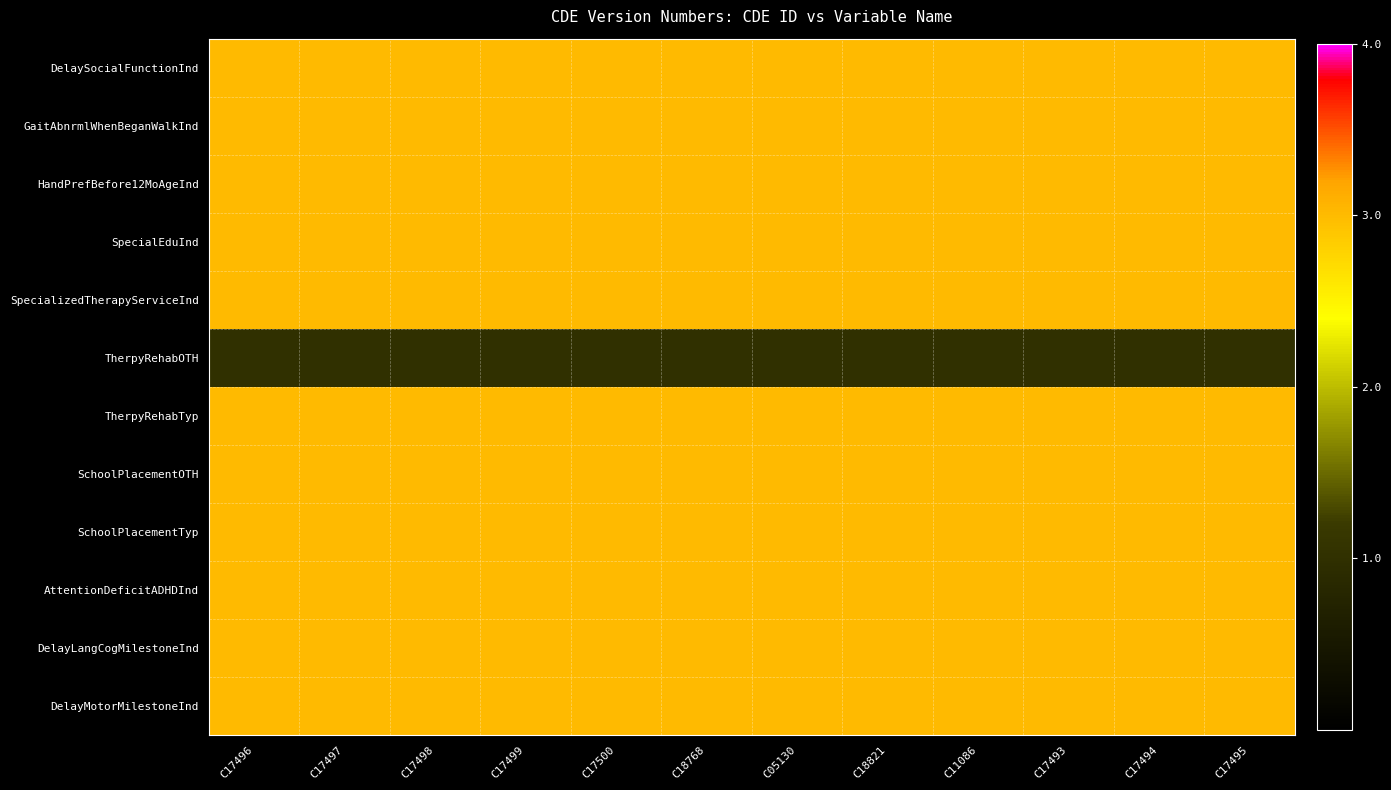

Which series has the largest range (max minus min)?

DelaySocialFunctionInd